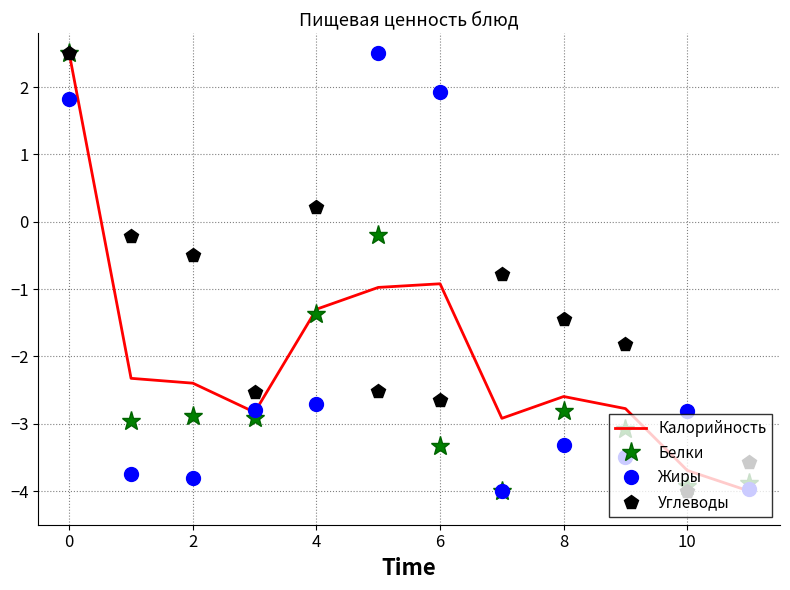

Reading right to left, what are all the values shown in this chart?

Калорийность: -4.0	-3.7	-2.8	-2.6	-2.9	-0.9	-1.0	-1.3	-2.8	-2.4	-2.3	2.5
Белки: -3.9	-3.9	-3.1	-2.8	-4.0	-3.3	-0.2	-1.4	-2.9	-2.9	-3.0	2.5
Жиры: -4.0	-2.8	-3.5	-3.3	-4.0	1.9	2.5	-2.7	-2.8	-3.8	-3.7	1.8
Углеводы: -3.6	-4.0	-1.8	-1.5	-0.8	-2.7	-2.5	0.2	-2.5	-0.5	-0.2	2.5